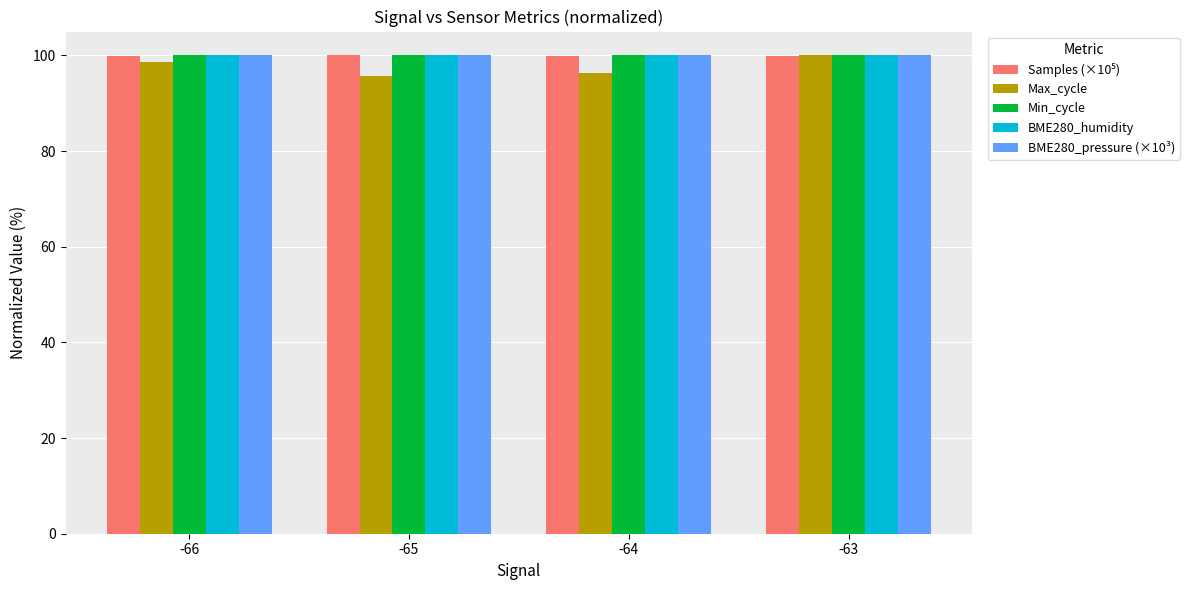

What is the total value across all series at -64?

496.4